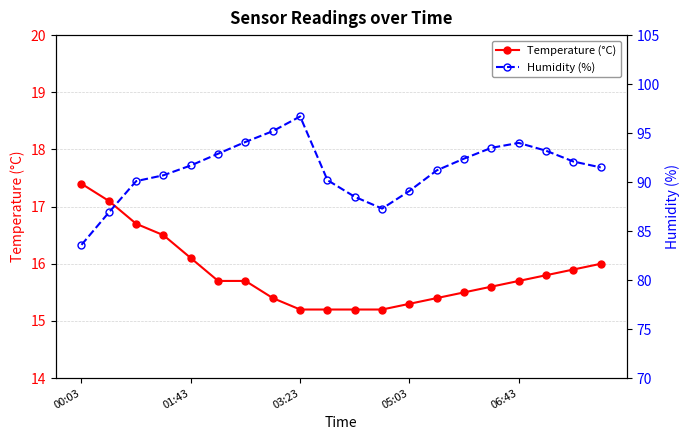

Is this an area chart (filled region under the line)?

No